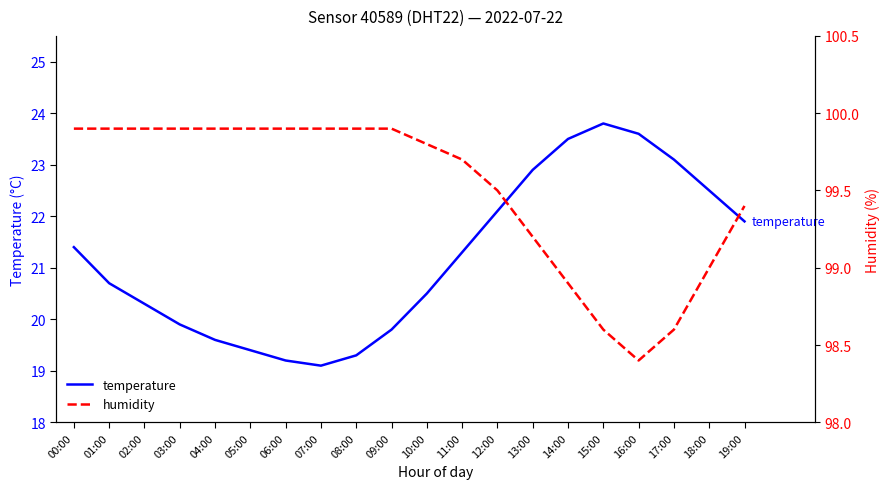

Reading left to right, extract all data points from this chart.

temperature: 21.4	20.7	20.3	19.9	19.6	19.4	19.2	19.1	19.3	19.8	20.5	21.3	22.1	22.9	23.5	23.8	23.6	23.1	22.5	21.9
humidity: 99.9	99.9	99.9	99.9	99.9	99.9	99.9	99.9	99.9	99.9	99.8	99.7	99.5	99.2	98.9	98.6	98.4	98.6	99.0	99.4